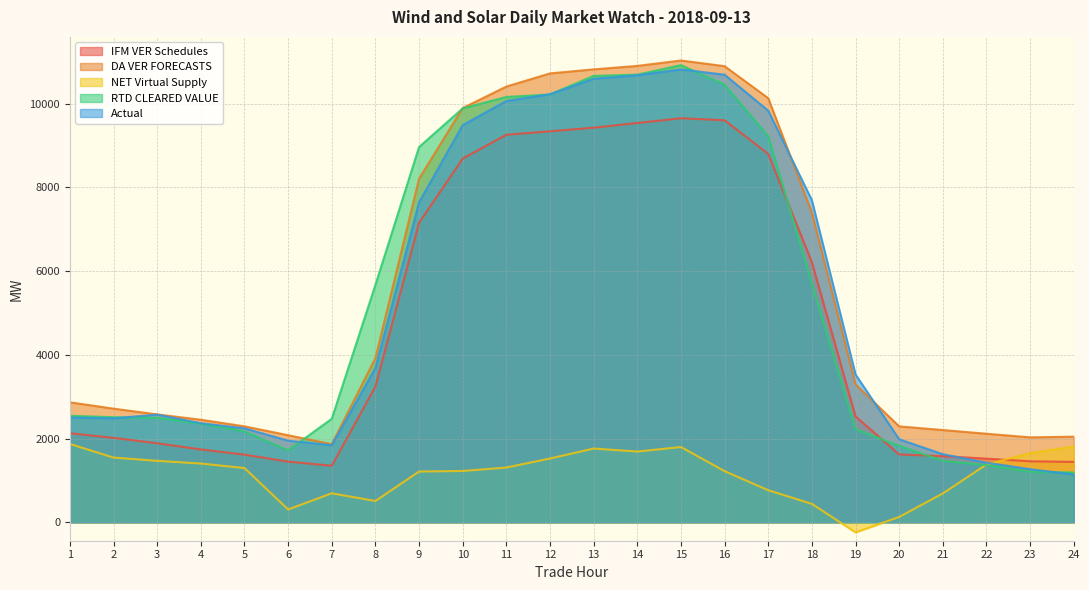

True or false: Actual has more than 2 interior local peaks.

False